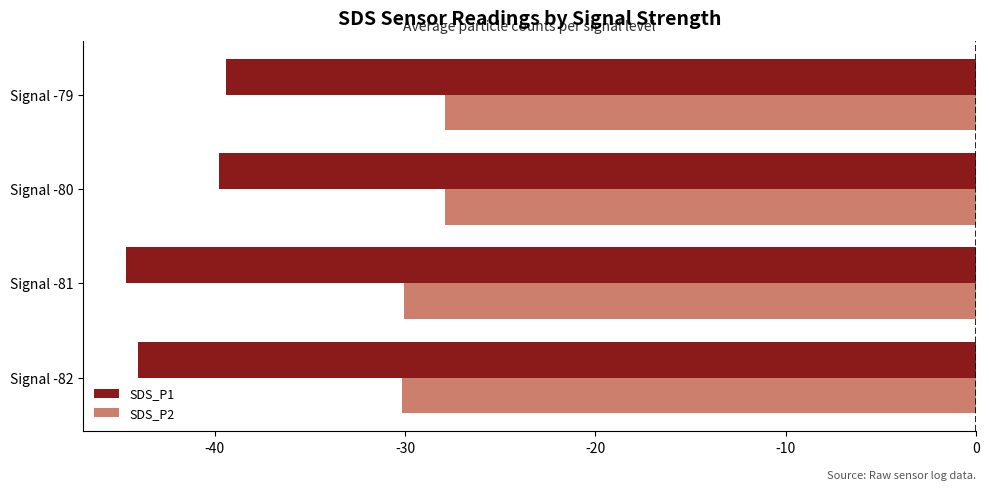

What is the difference between the maximum and minimum values in the SDS_P2 series?

2.3